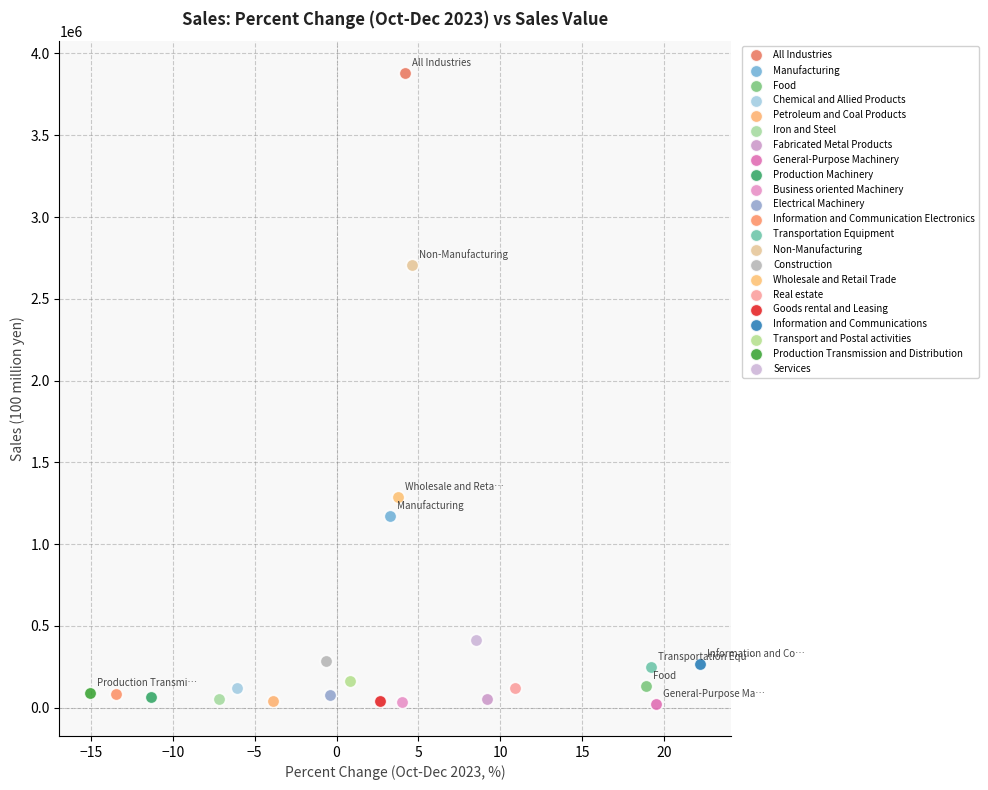

What are all the series names shown in the legend?

All Industries, Manufacturing, Food, Chemical and Allied Products, Petroleum and Coal Products, Iron and Steel, Fabricated Metal Products, General-Purpose Machinery, Production Machinery, Business oriented Machinery, Electrical Machinery, Information and Communication Electronics, Transportation Equipment, Non-Manufacturing, Construction, Wholesale and Retail Trade, Real estate, Goods rental and Leasing, Information and Communications, Transport and Postal activities, Production Transmission and Distribution, Services